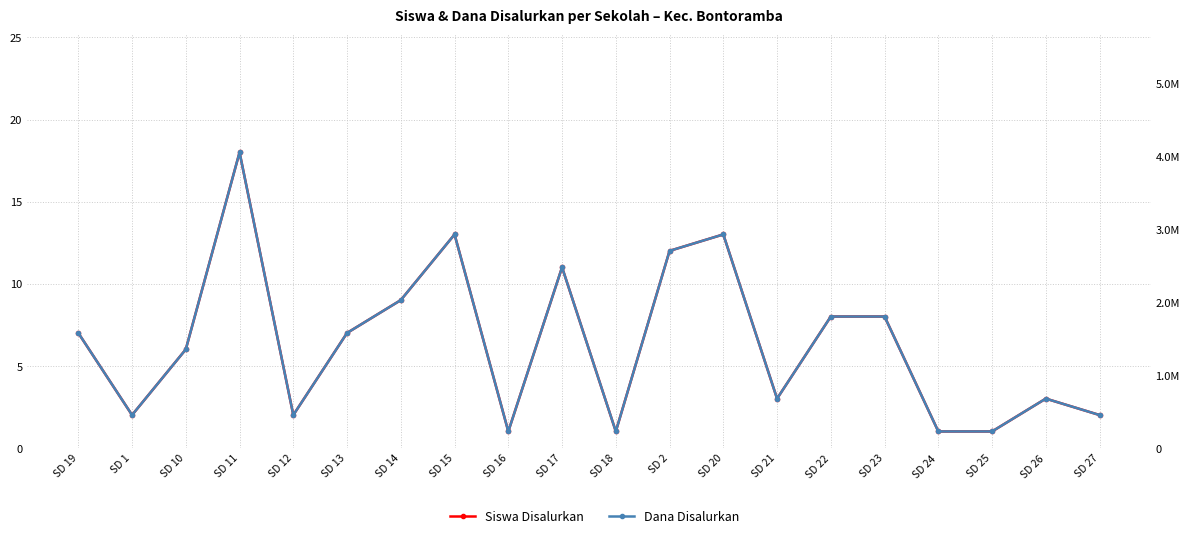

How many categories are shown in the chart?

20